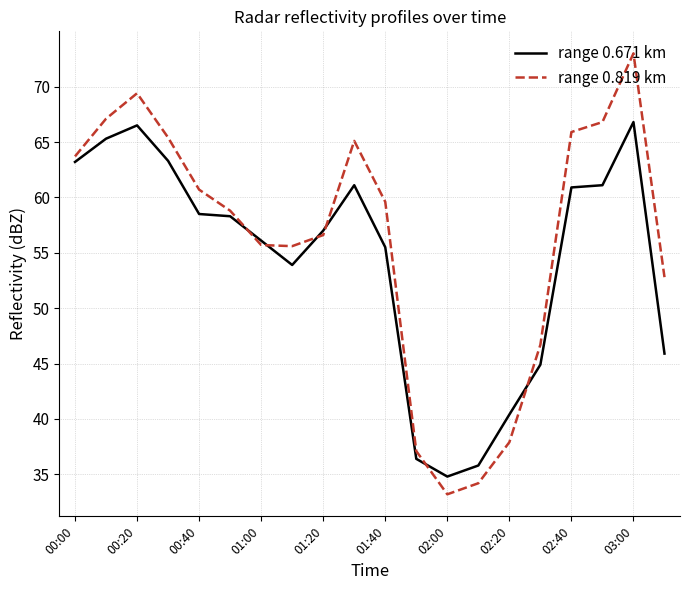

What is the maximum value shown in the chart?

73.0